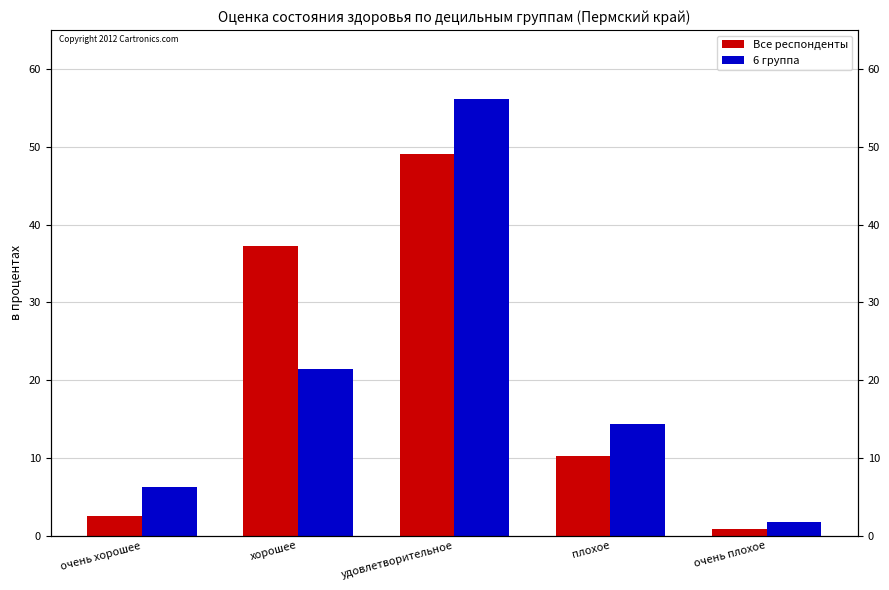

Reading right to left, transcribe all the data shown in this chart.

Все респонденты: очень плохое=0.9	плохое=10.2	удовлетворительное=49.1	хорошее=37.3	очень хорошее=2.6
6 группа: очень плохое=1.7	плохое=14.4	удовлетворительное=56.2	хорошее=21.5	очень хорошее=6.3